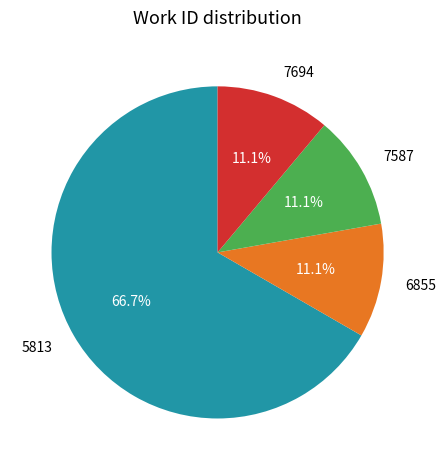

What is the largest slice in the pie chart?

5813